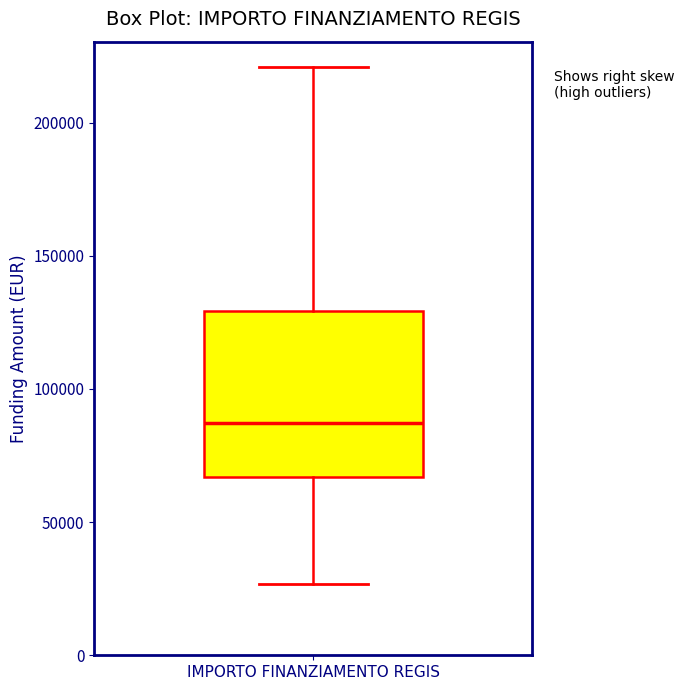

Where is the upper edge of the box for IMPORTO FINANZIAMENTO REGIS on the y-axis? The values are not printed on the chart, so give them approximately, as read against the axis.

130000